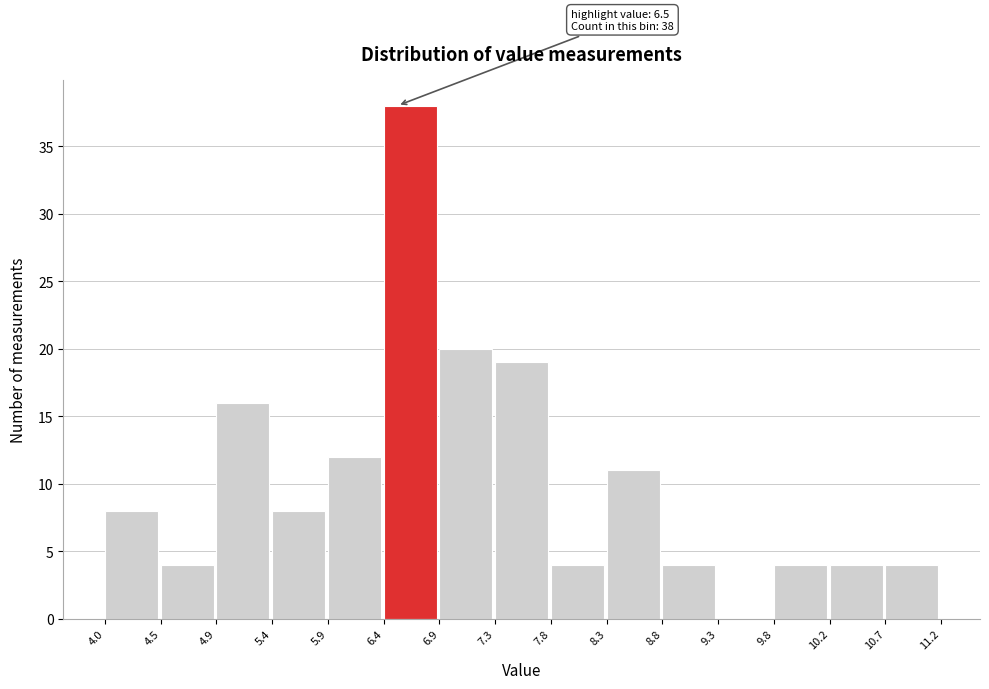

Over which range of the x-axis is the bar tallest?

6.4 to 6.9